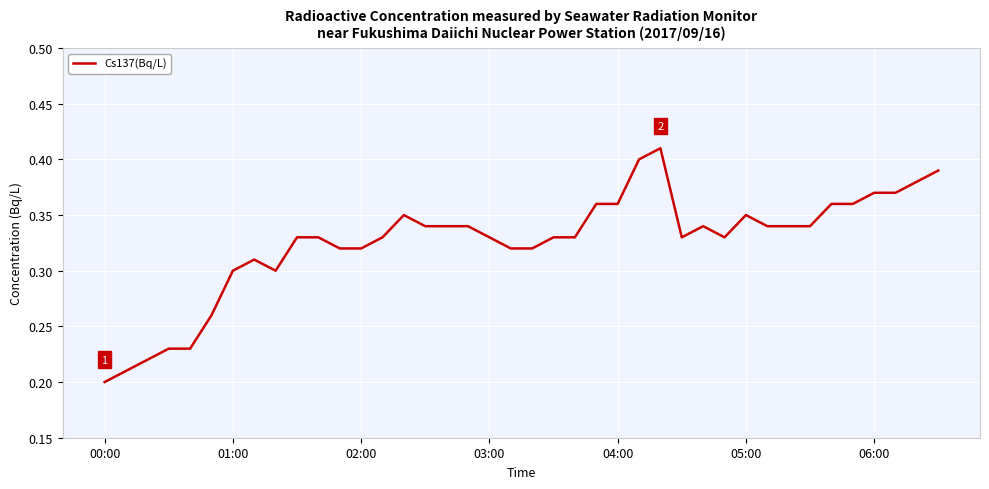

What is the value of the 37th point from the left?

0.4